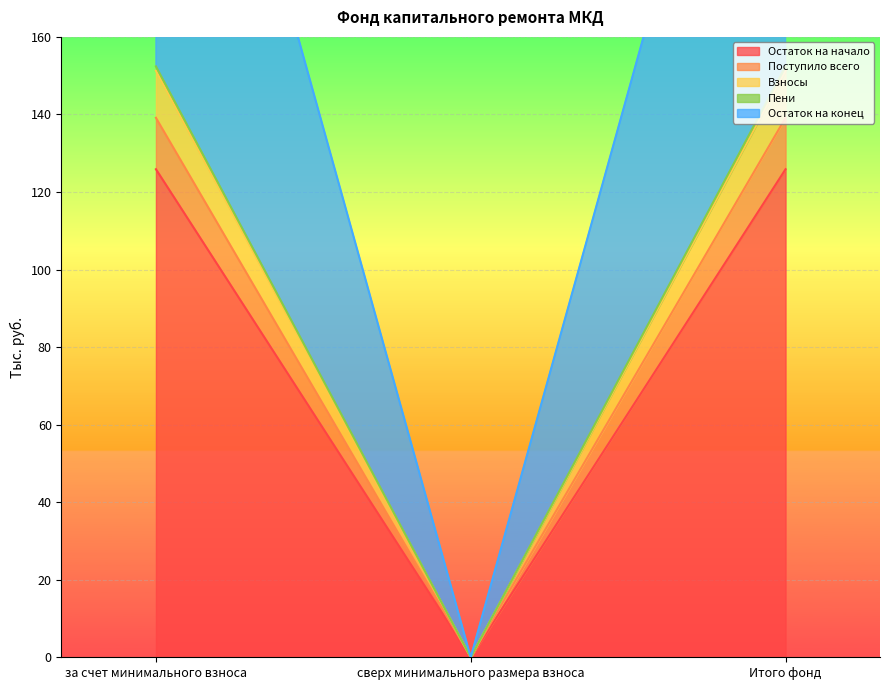

Which category has the lowest value in the Остаток на конец series?

сверх минимального размера взноса